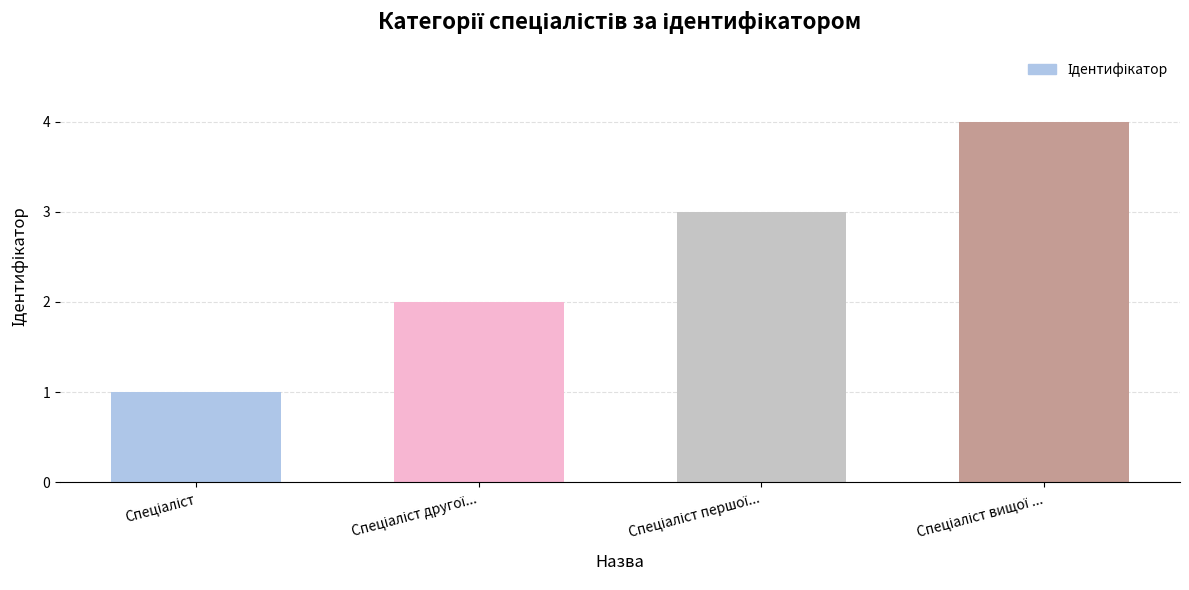

What is the greatest value displayed?

4